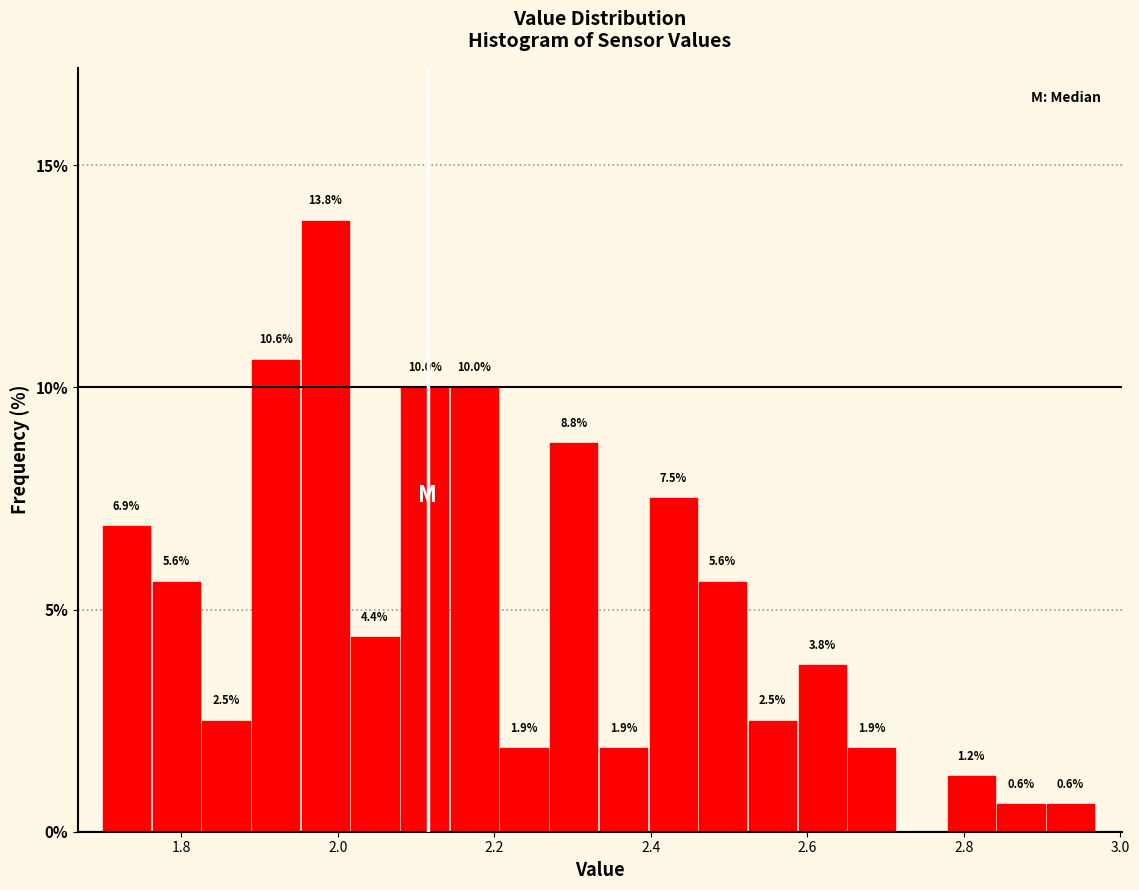

Read against the x-axis, roughly where is the centre of the tallest bar?

1.98